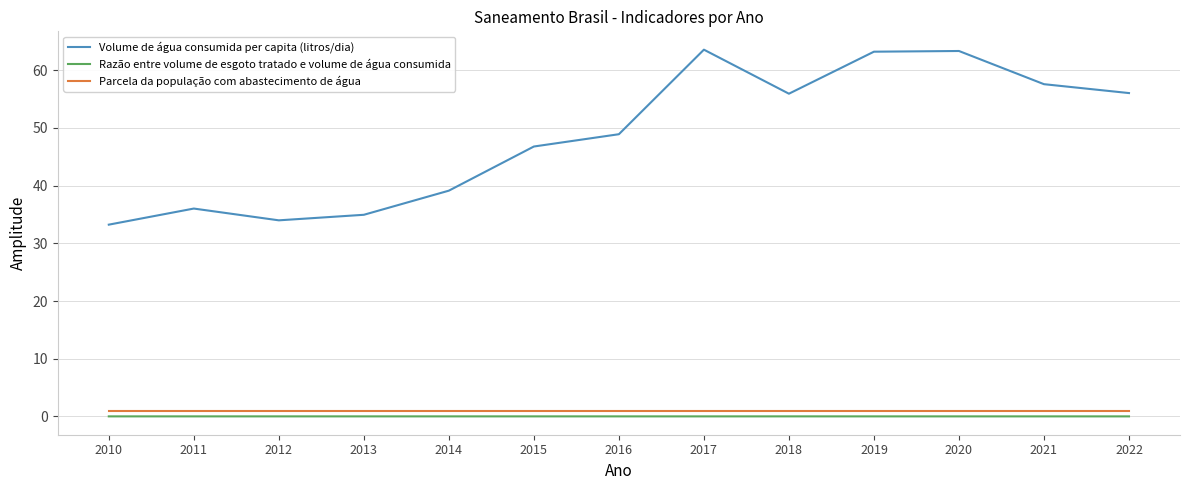

At 2022, list the series in order from largest to smallest.

Volume de água consumida per capita (litros/dia), Parcela da população com abastecimento de água, Razão entre volume de esgoto tratado e volume de água consumida